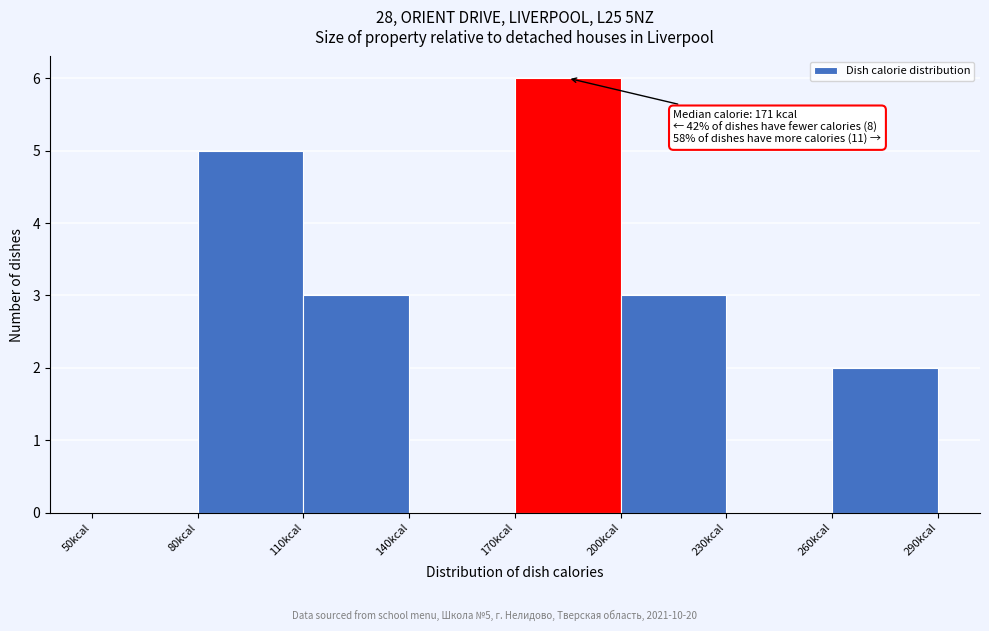

Over which range of the x-axis is the bar tallest?

170 to 200